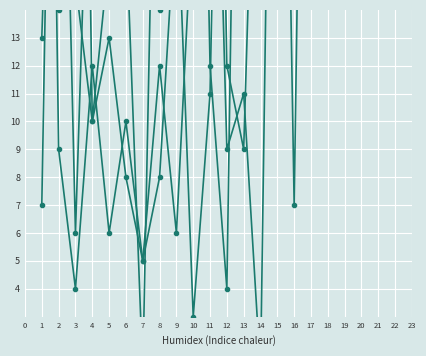

What is the highest value of the B_col5 series?

51